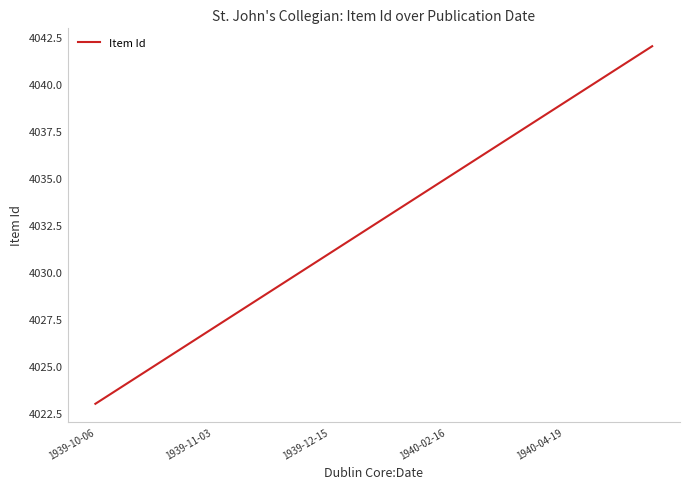

What is the maximum value shown in the chart?

4042